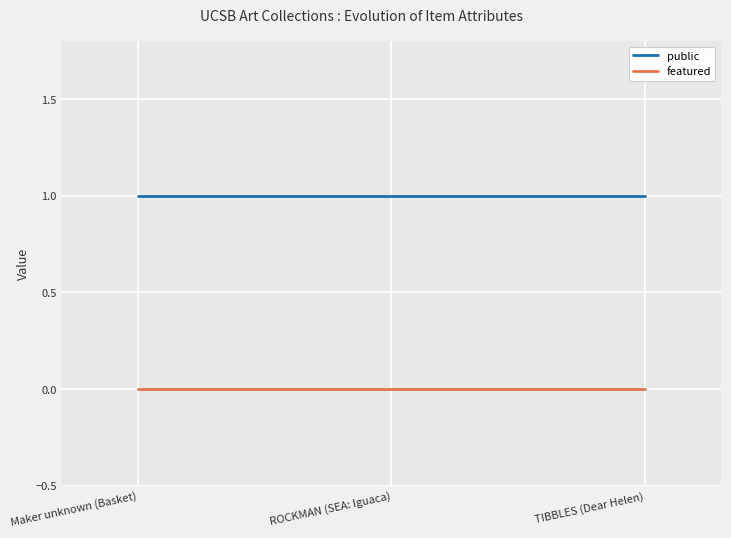

True or false: featured and public cross at least once.

False